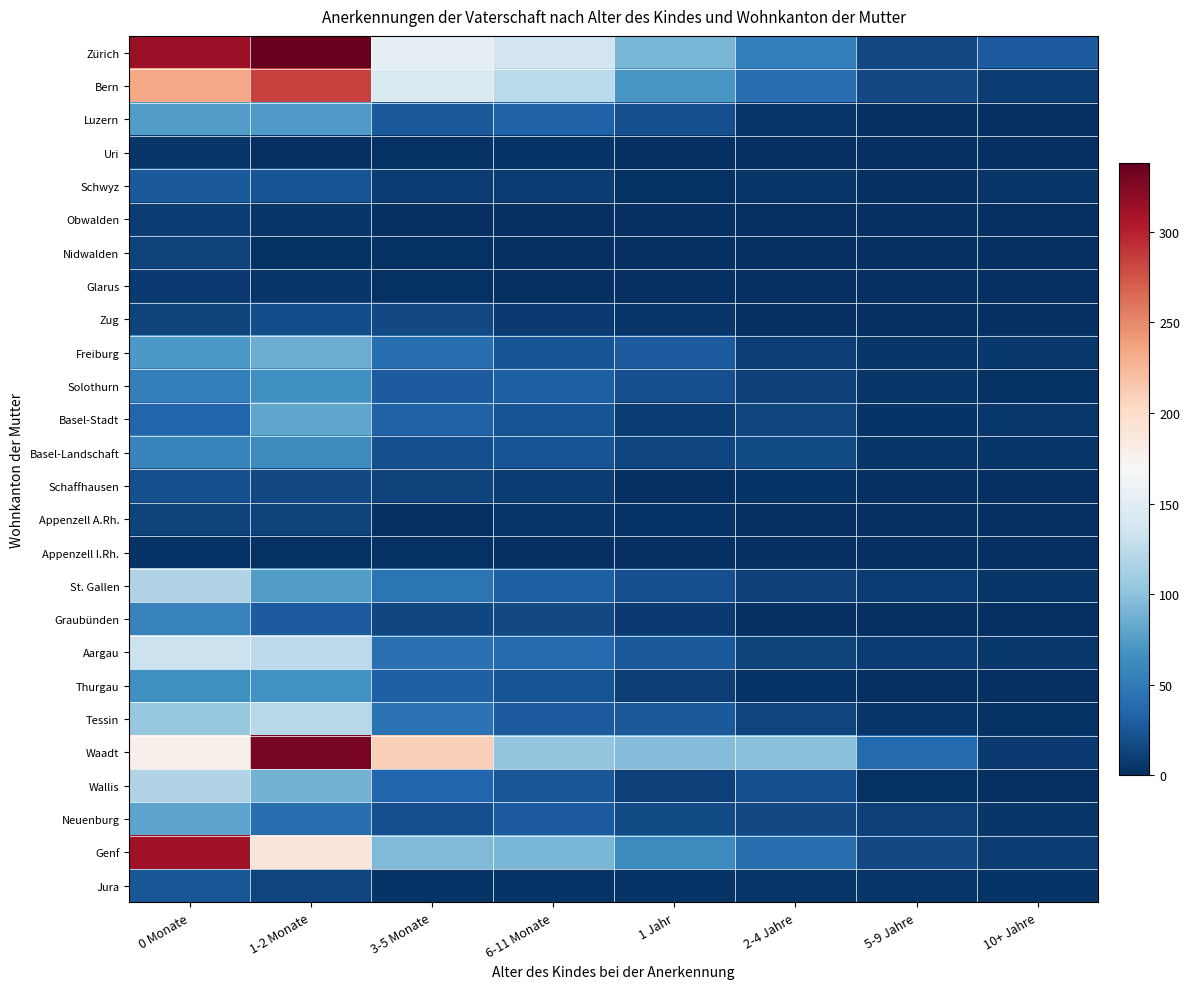

Which has a higher value, 10+ Jahre or 5-9 Jahre?

10+ Jahre